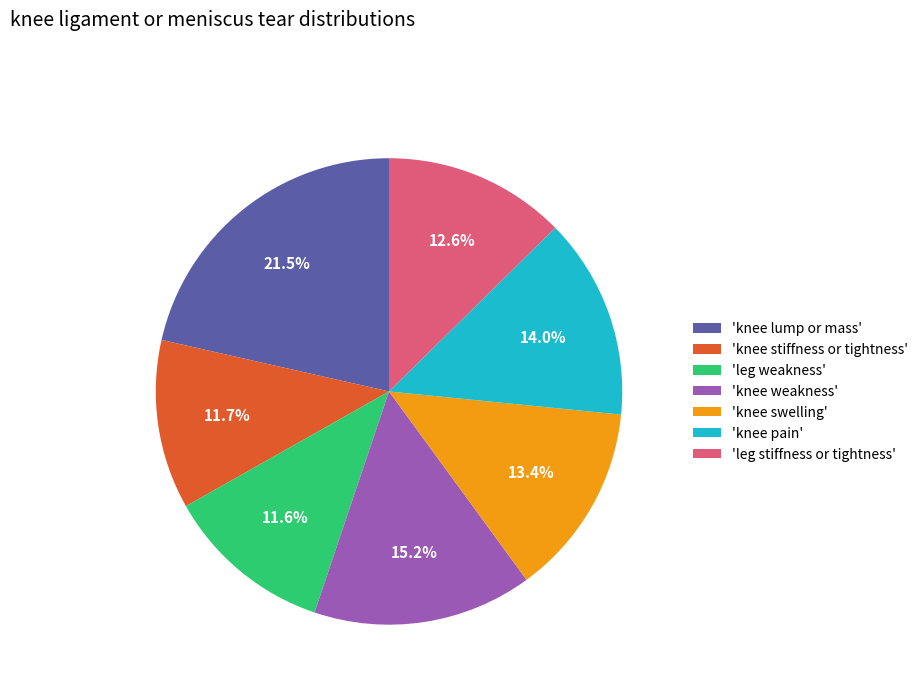

Which category has the biggest portion of the pie?

'knee lump or mass'